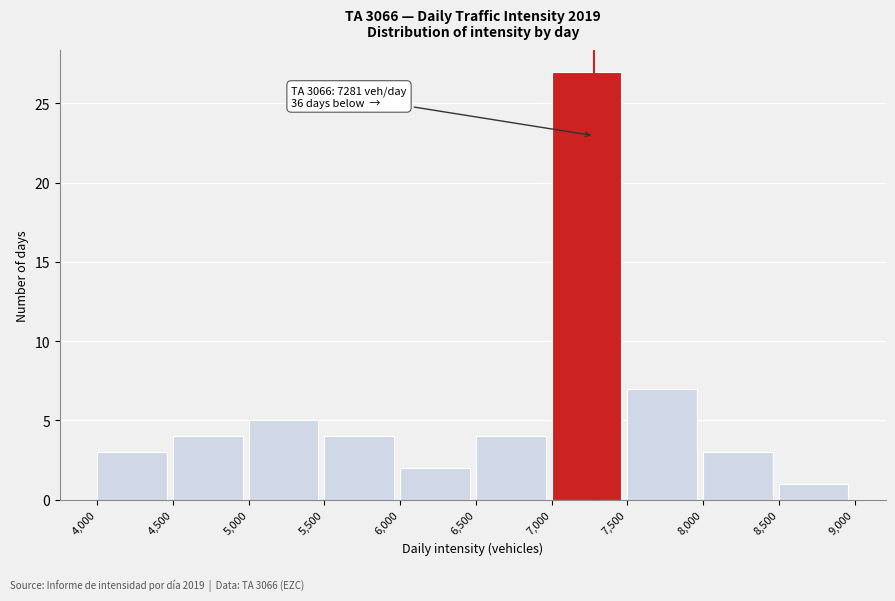

Over which range of the x-axis is the bar tallest?

7,000 to 7,500